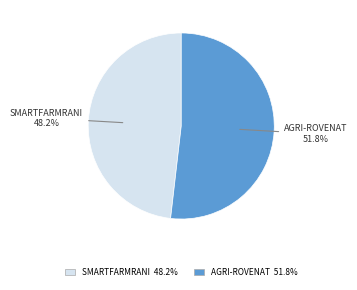

Is there any slice that represents more than half of the pie?

Yes